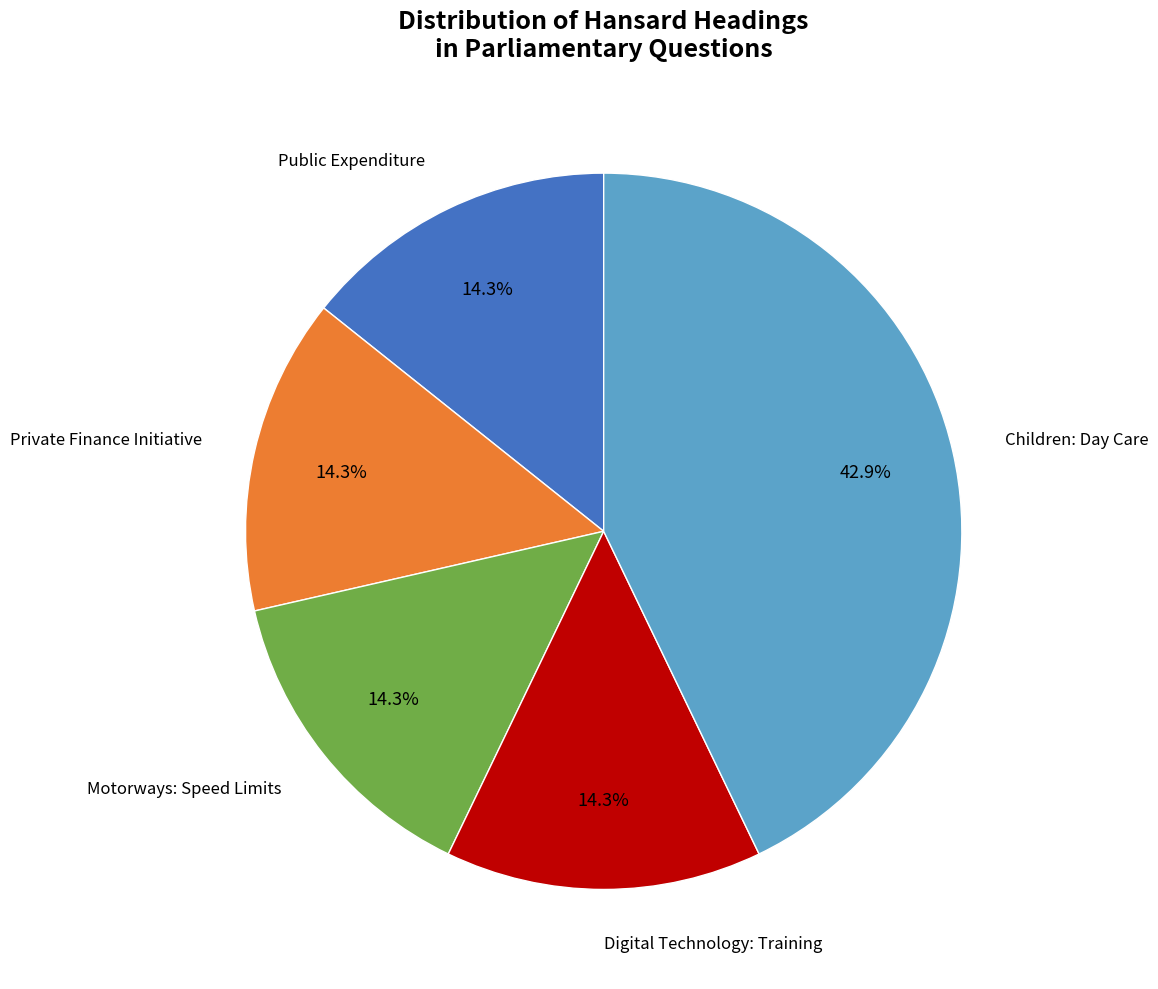

What is the ratio of the value at Public Expenditure to the value at Motorways: Speed Limits?

1.0